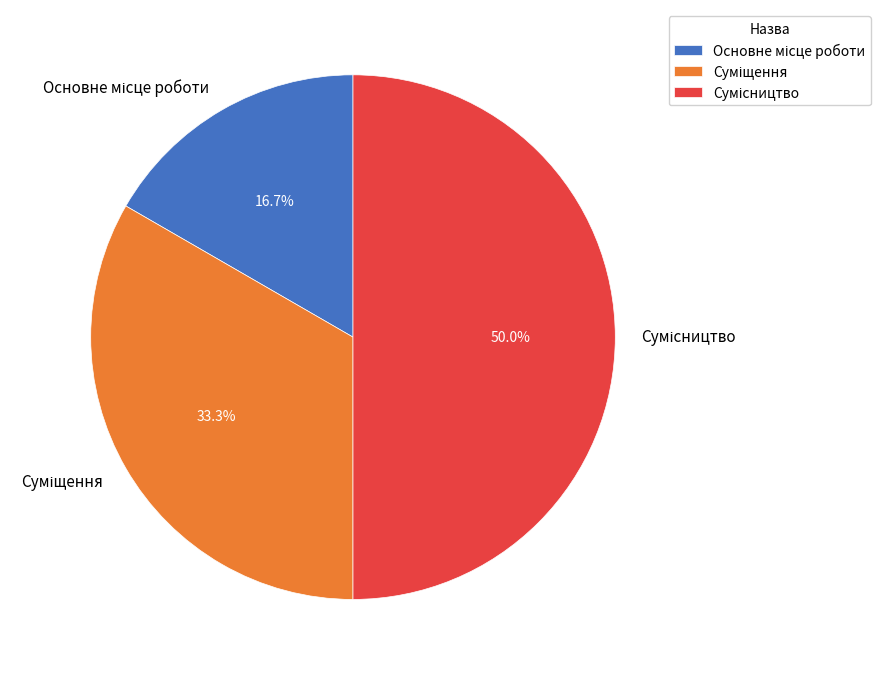

Which slice is the largest?

Сумісництво